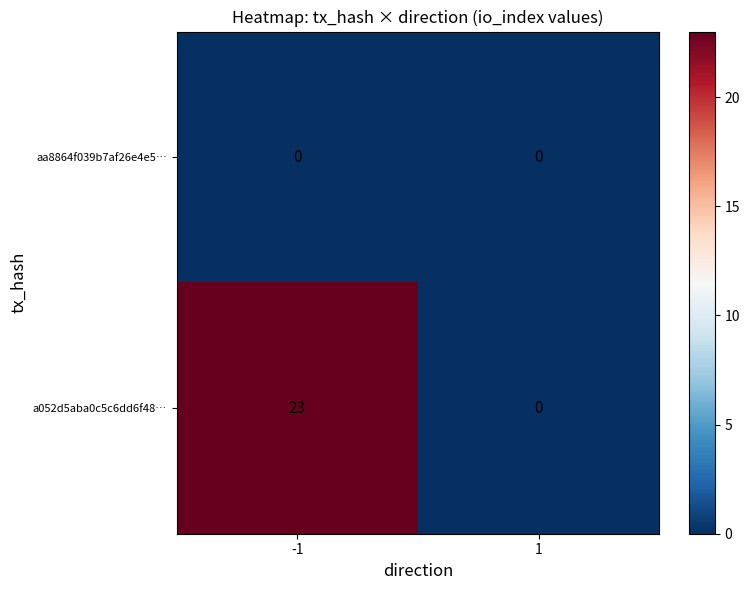

What is the spread (max minus min) of values at -1?

23